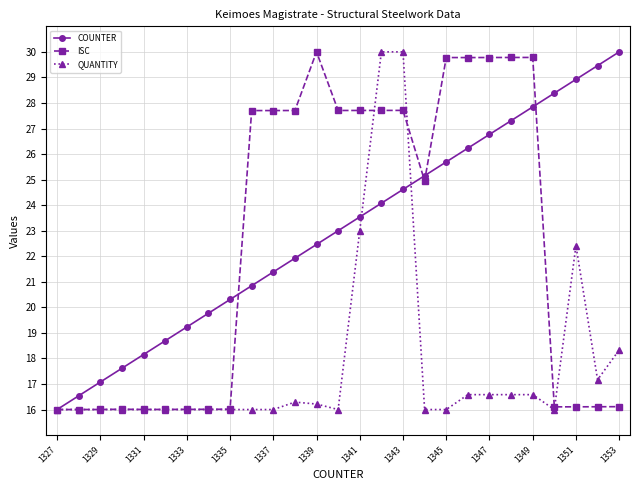

True or false: COUNTER has more than 1 points higher than both neighbors.

False